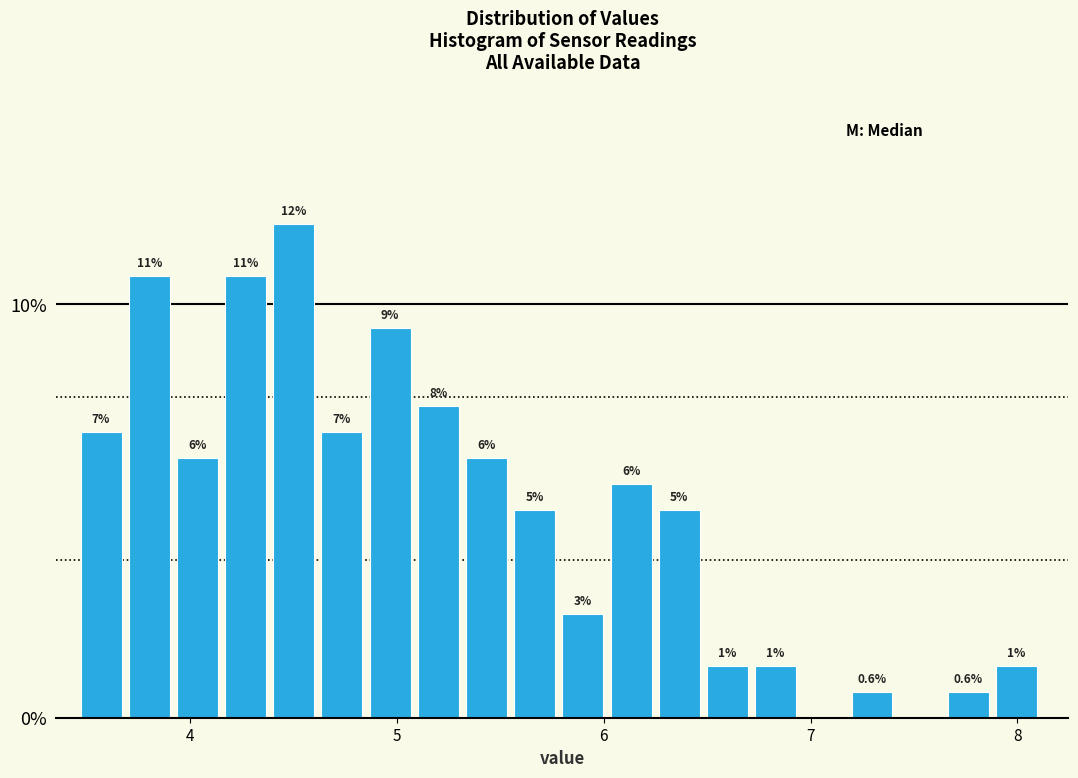

Around what value on the x-axis is the tallest bar? Give the approximate position of its centre, as read against the axis.

4.5